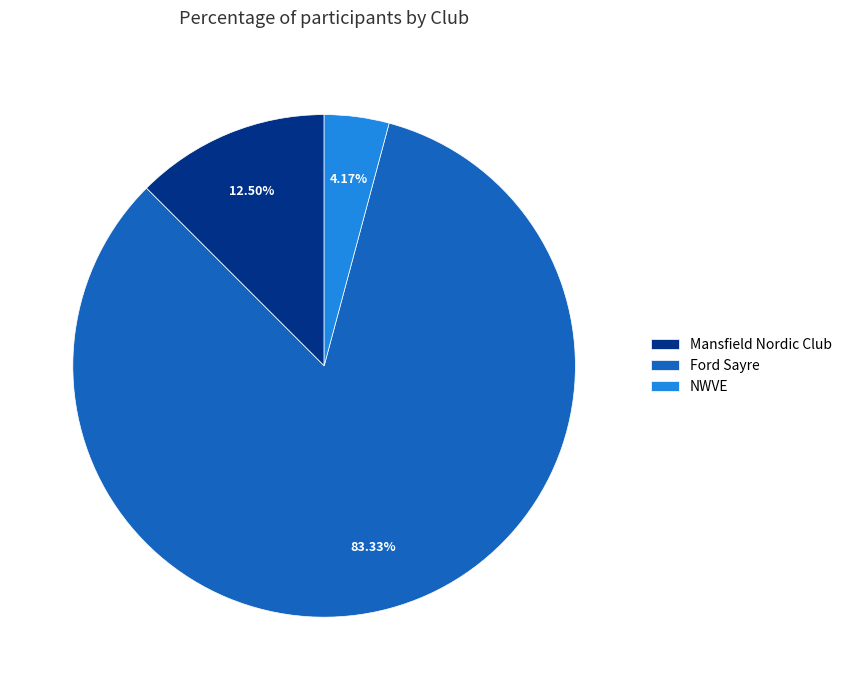

Do NWVE and Ford Sayre together represent more than half of the pie?

Yes